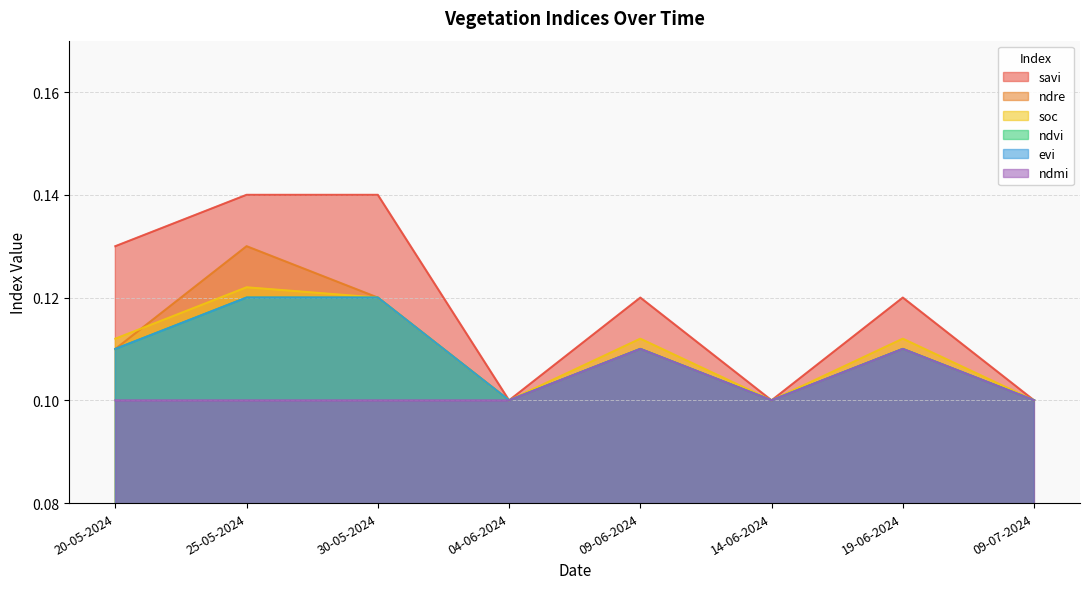

What is the minimum value for savi?

0.1